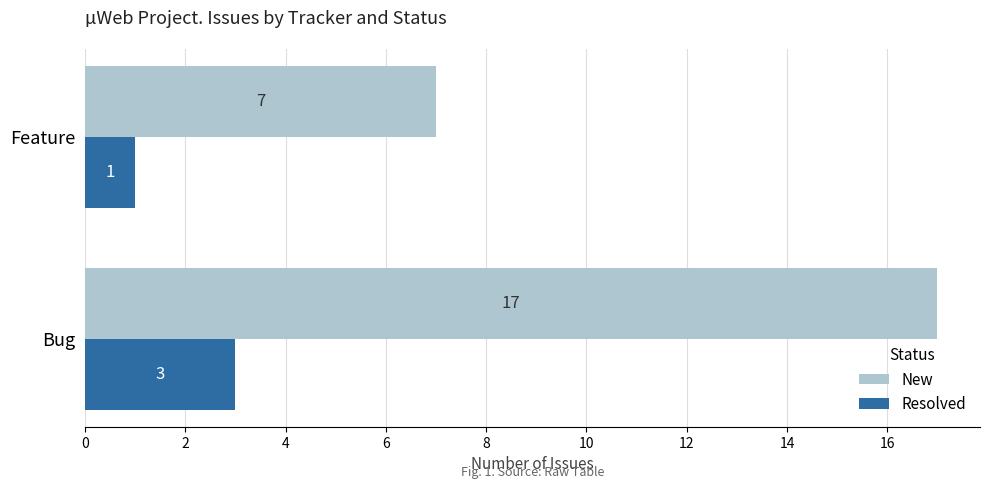

What is the sum of the New values at Feature and Bug?

24